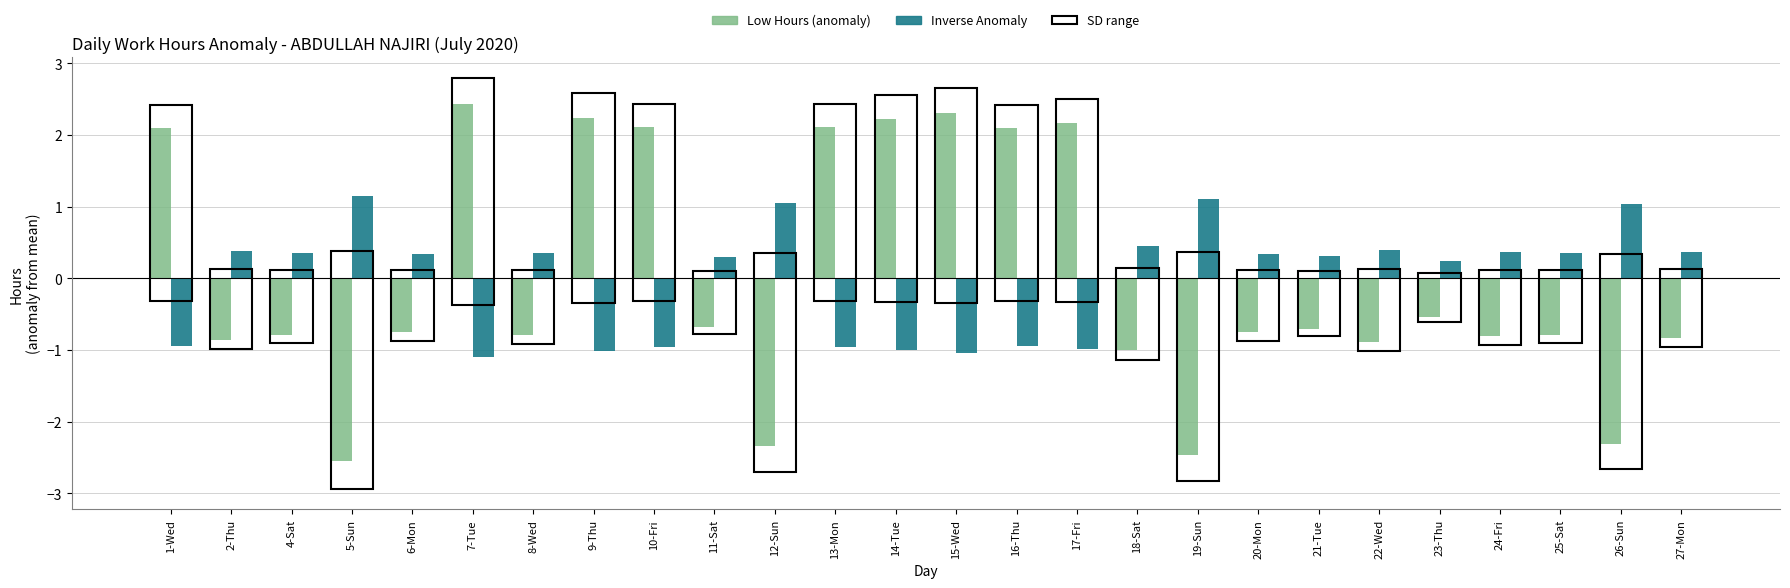

What is the total value across all series at 20-Mon?

-0.4